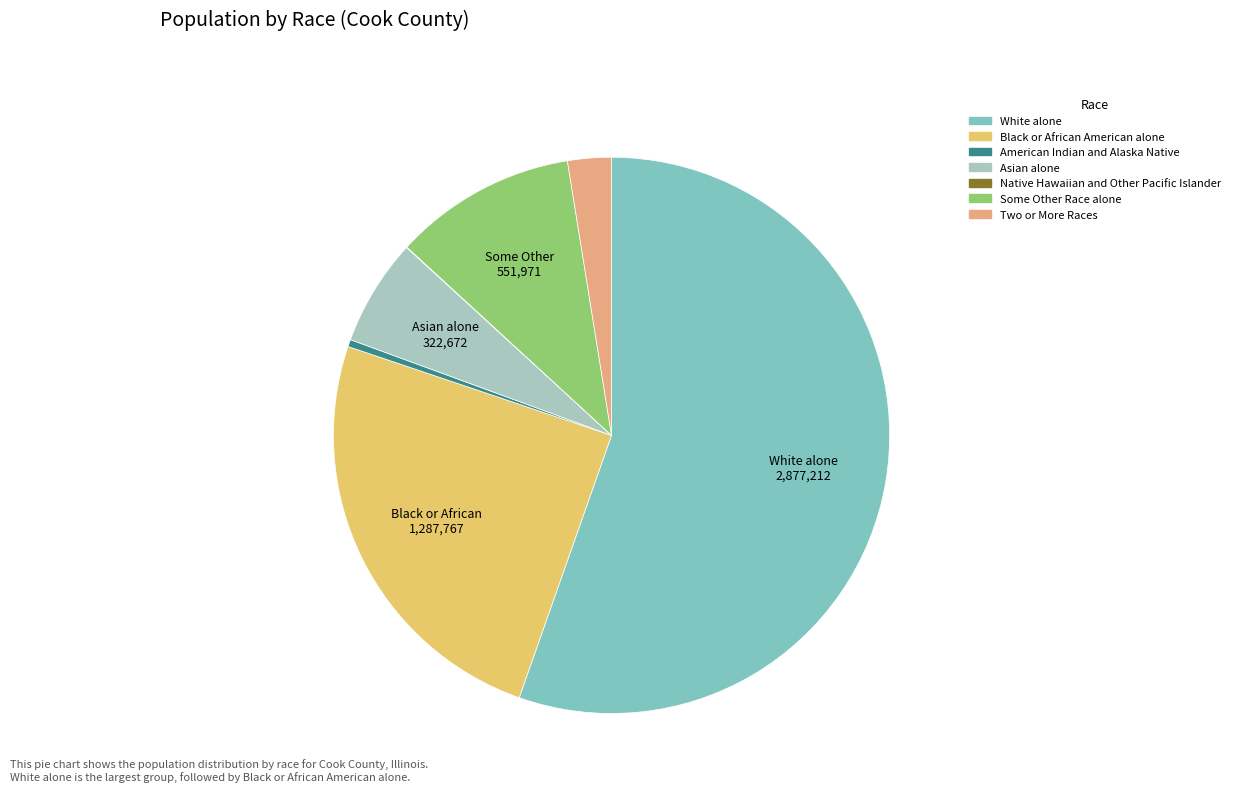

Which category accounts for the majority?

White alone